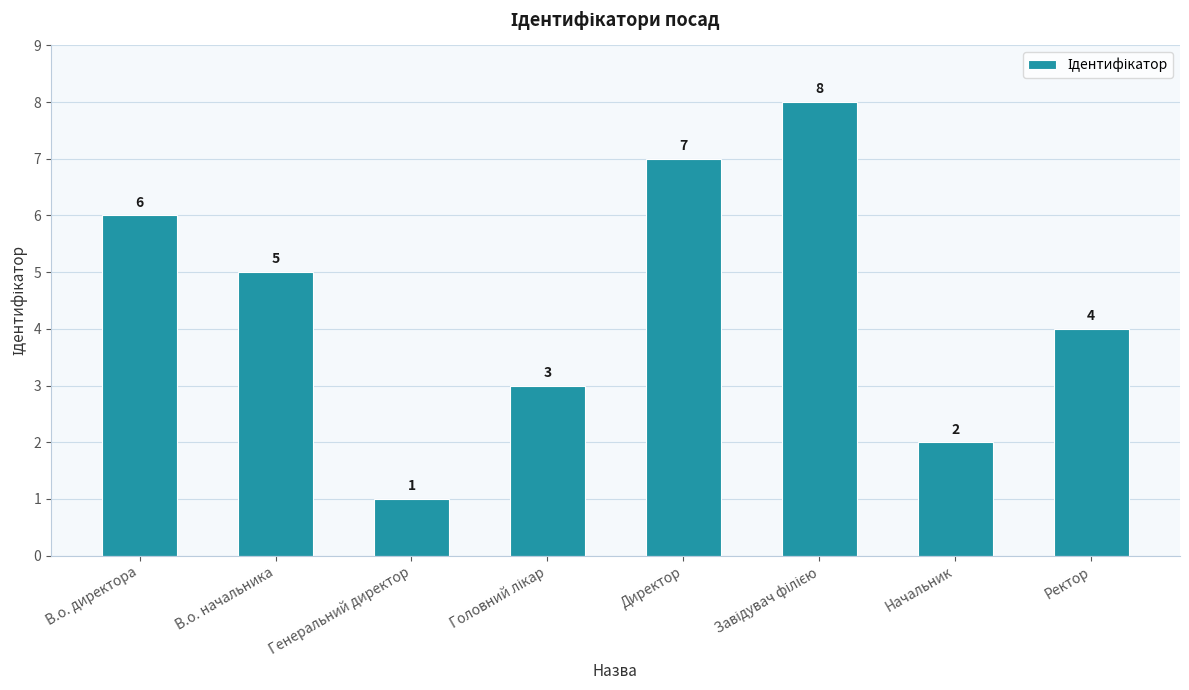

What is the greatest value displayed?

8